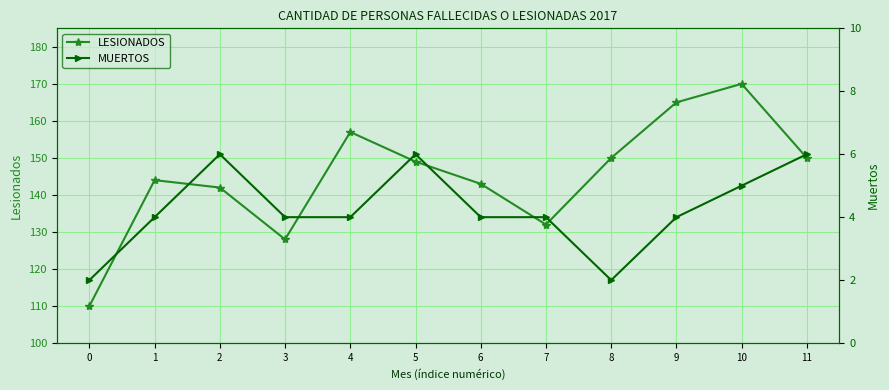

At which category does MUERTOS reach its first local peak?

2